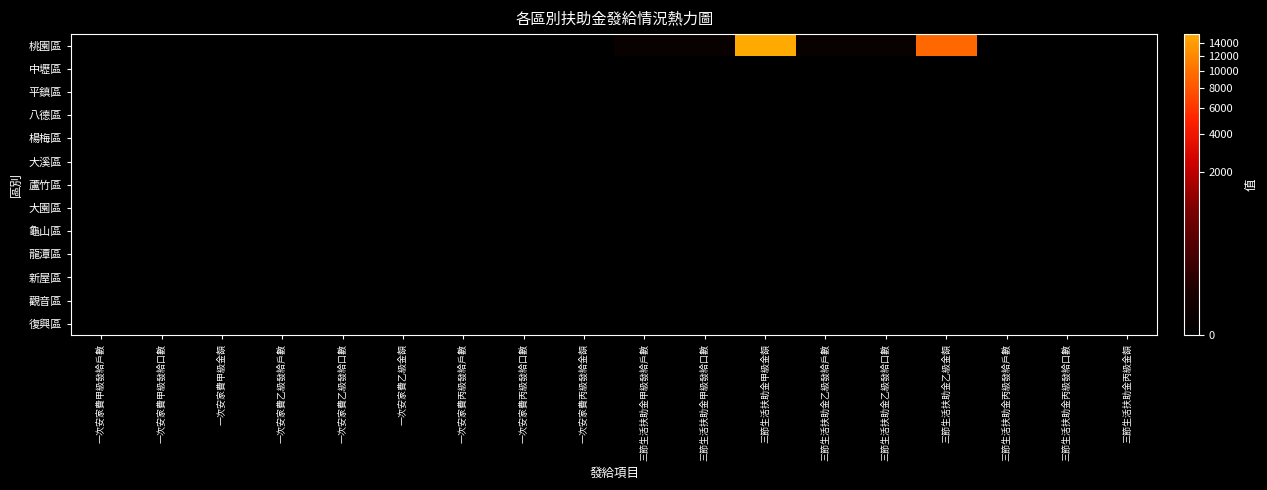

At how many categories does at least one series exceed 8760?

2